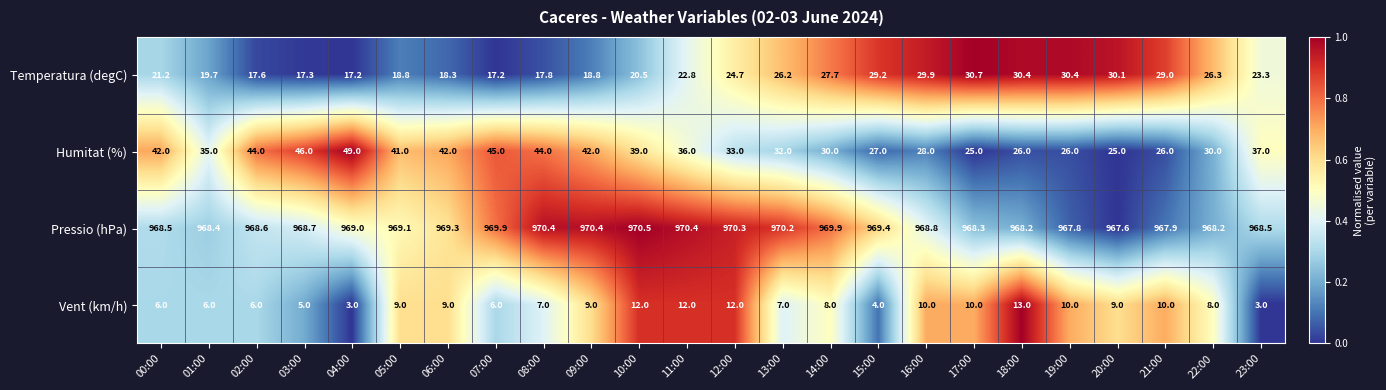

How many distinct data groups are displayed?

4